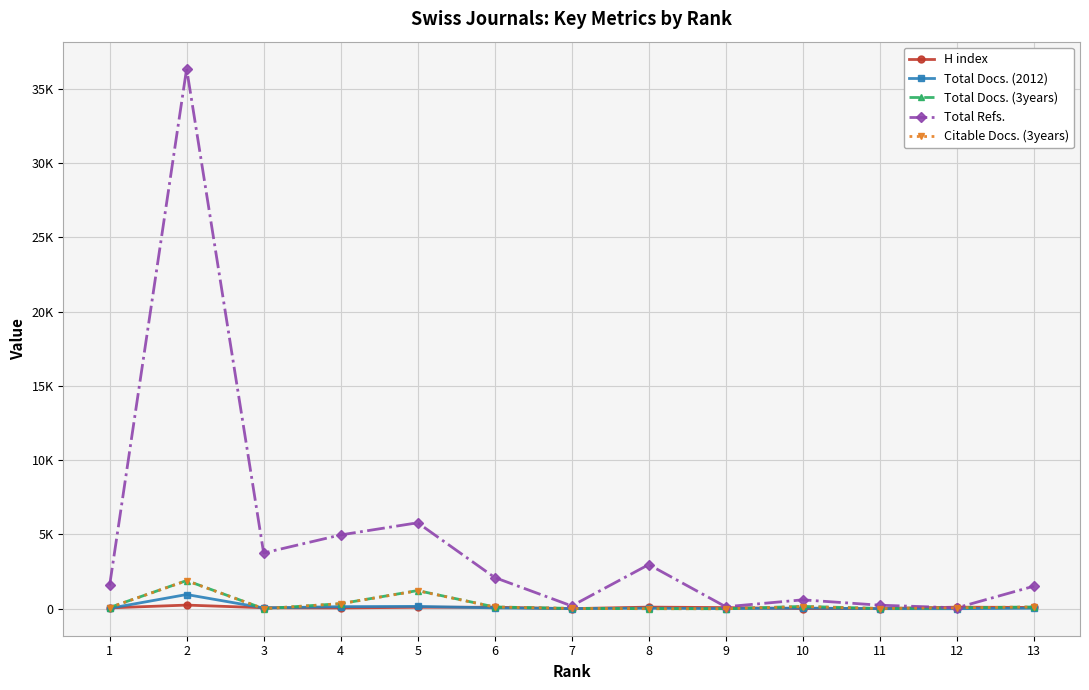

At which category is the sum across all series the highest?

2